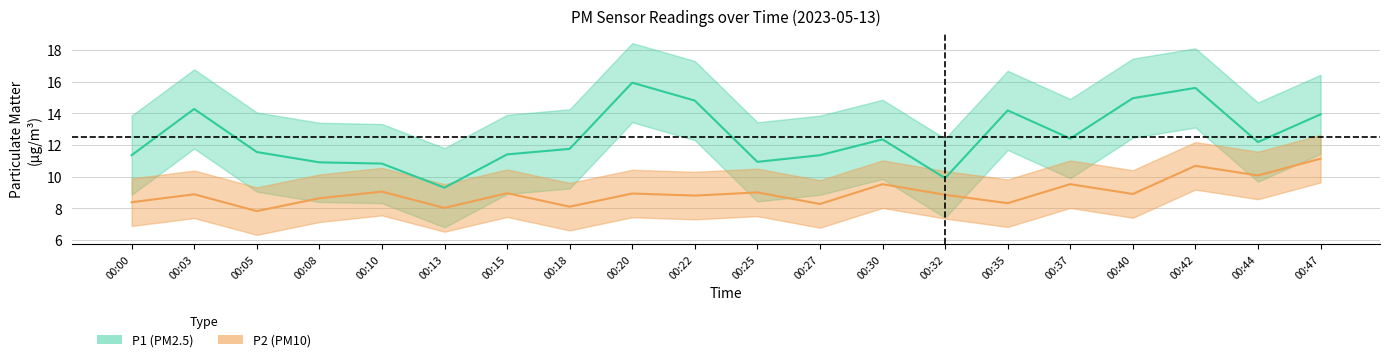

How many data points in P1 are less than 12?

10